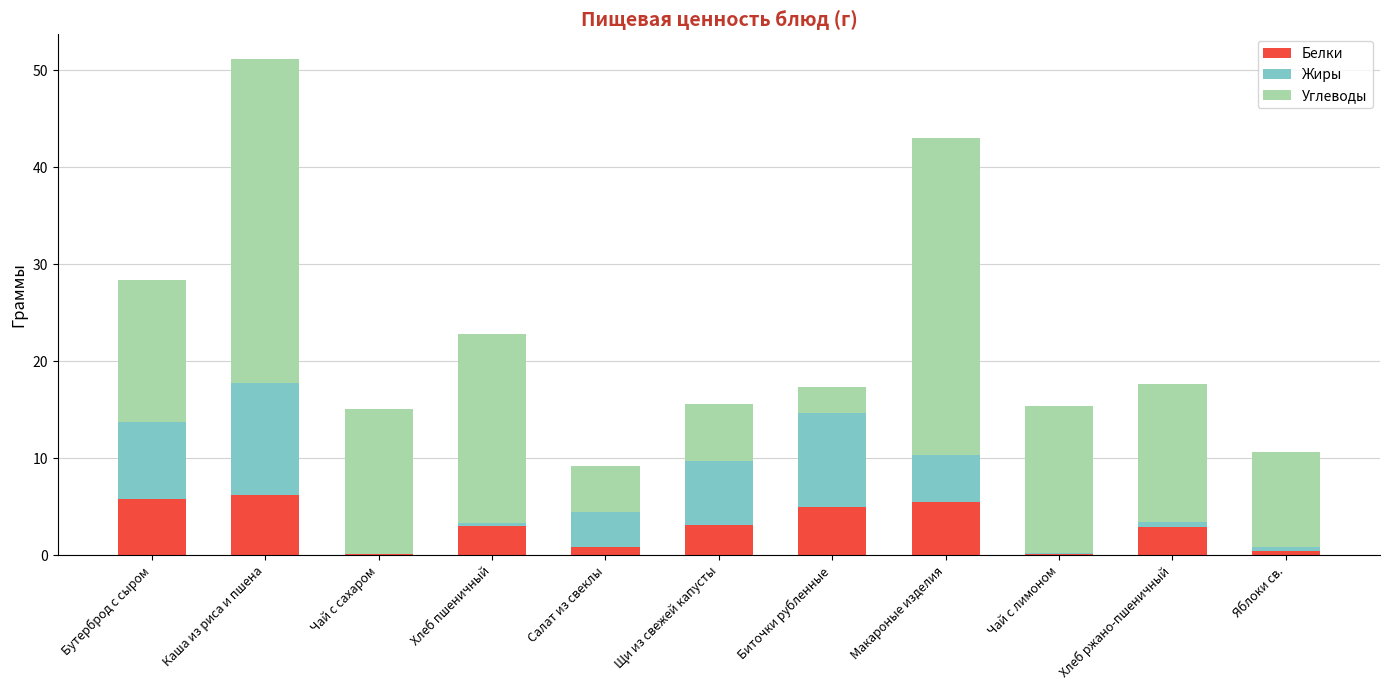

What is the highest value of the Белки series?

6.2